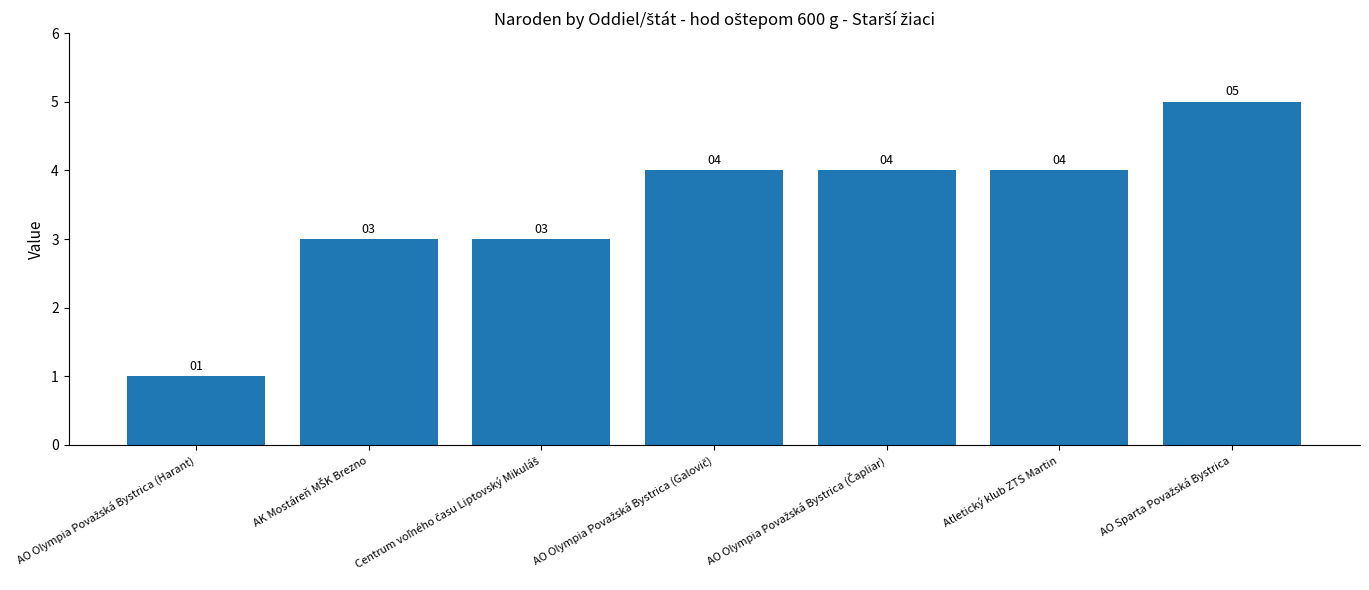

What is the value of the 4th bar from the left?

4